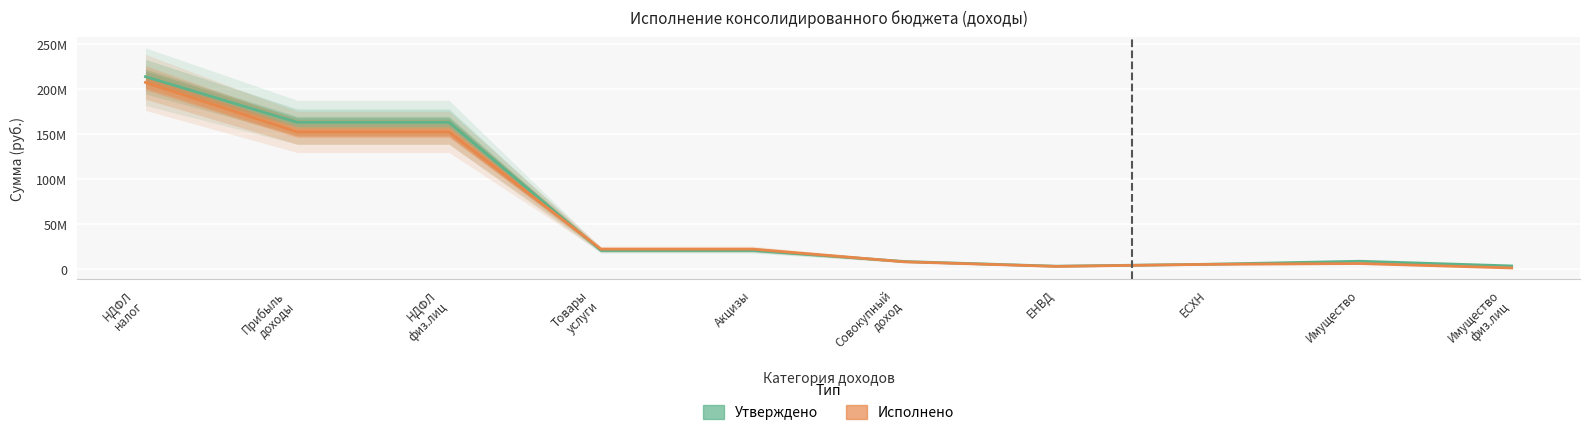

What is the sum of all Утверждено values?

608681000.0